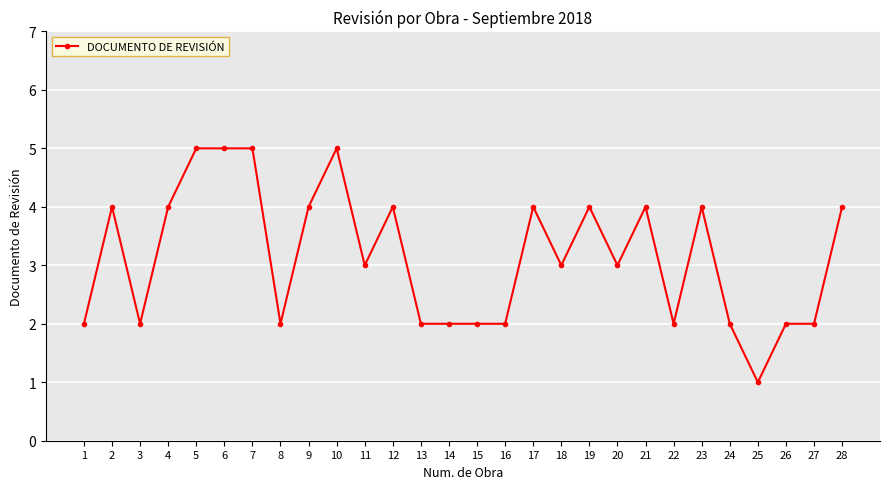

At which category does the data reach its first local peak?

2